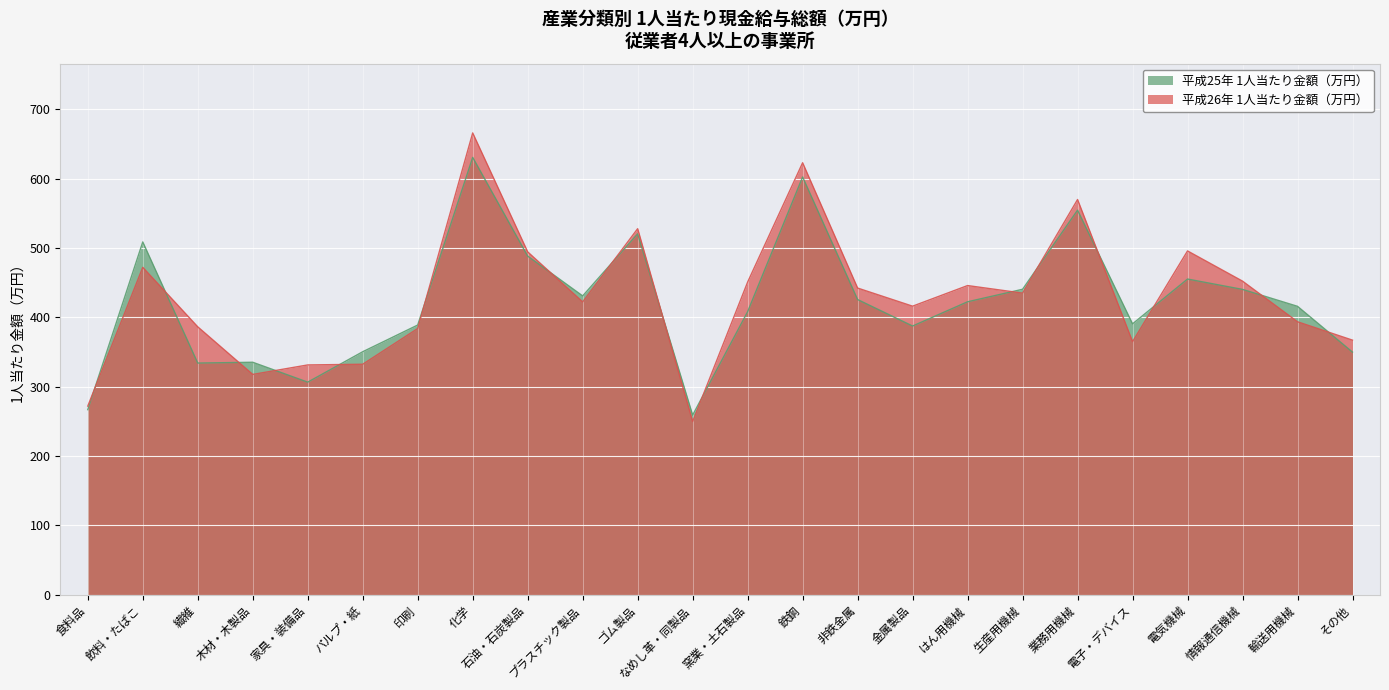

How many lines are shown in the chart?

2